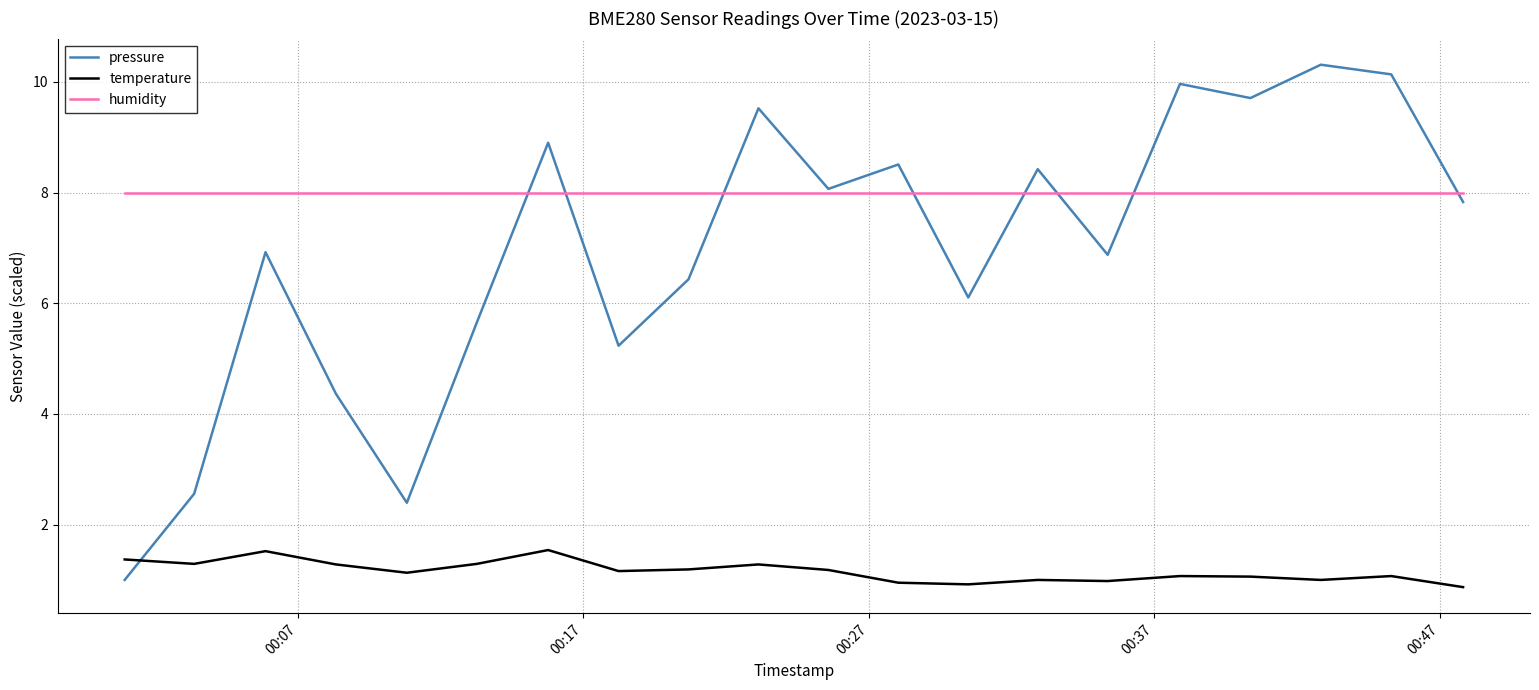

Which series has the largest total across all categories?

humidity